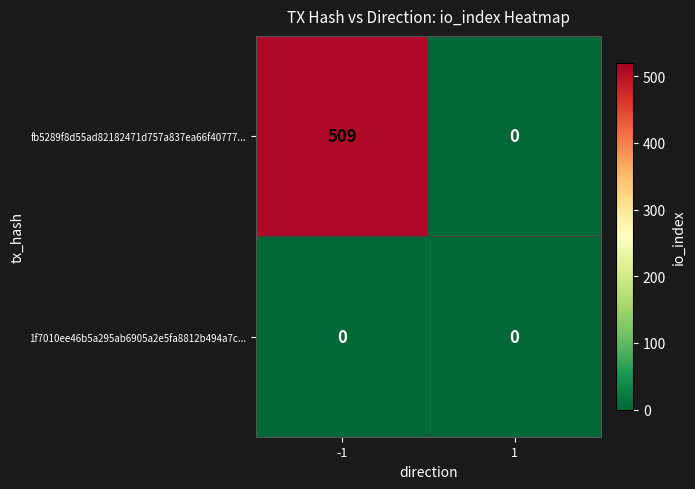

Rank the series by their maximum value, from lowest to highest.

1f7010ee46b5a295ab6905a2e5fa8812b494a7c..., fb5289f8d55ad82182471d757a837ea66f40777...